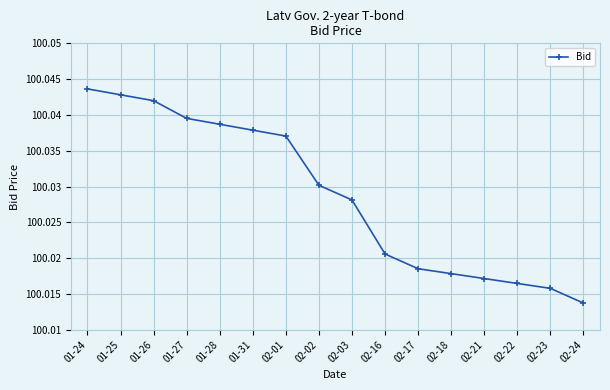

List the labels in order of value, smallest first.

02-24, 02-23, 02-22, 02-21, 02-18, 02-17, 02-16, 02-03, 02-02, 02-01, 01-31, 01-28, 01-27, 01-26, 01-25, 01-24